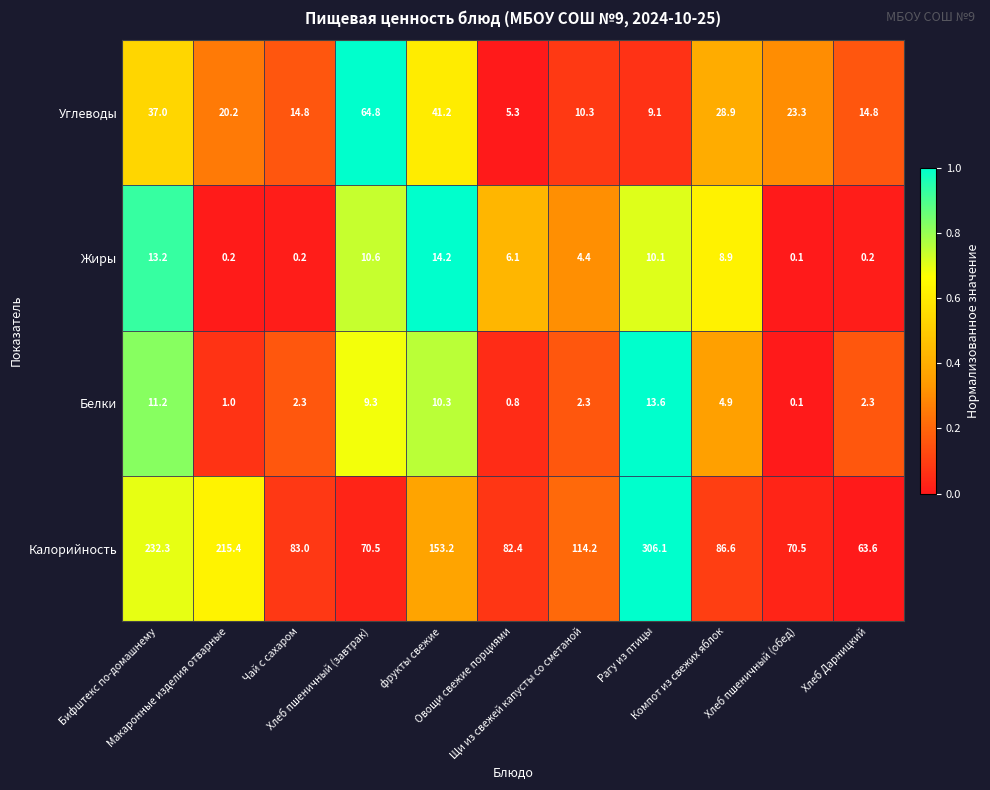

What is the difference between the maximum and minimum values in the Жиры series?

14.1